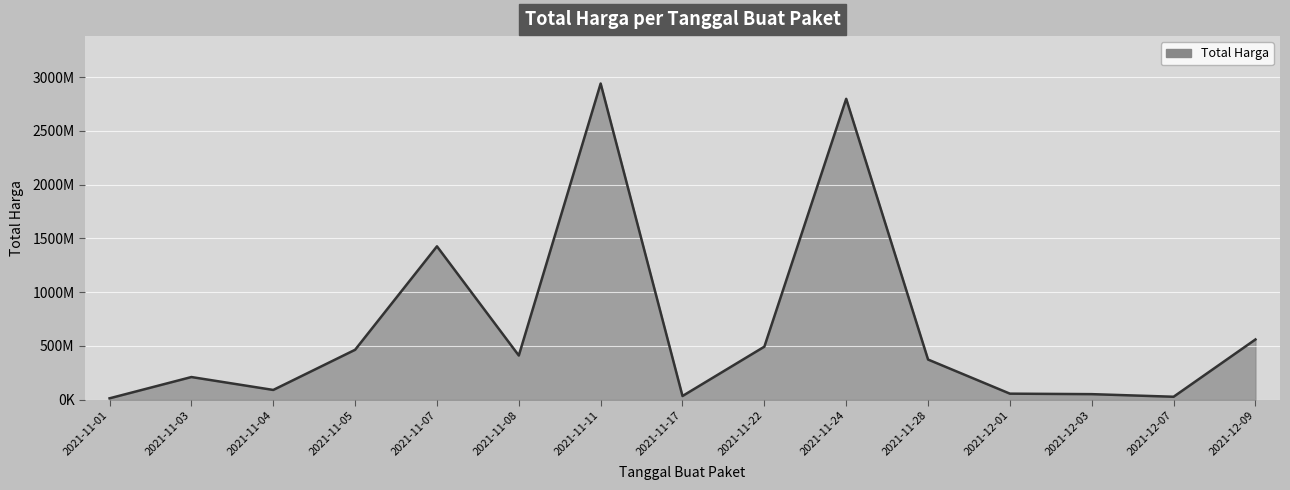

True or false: the data shows 29486165 at 2021-12-01.

False